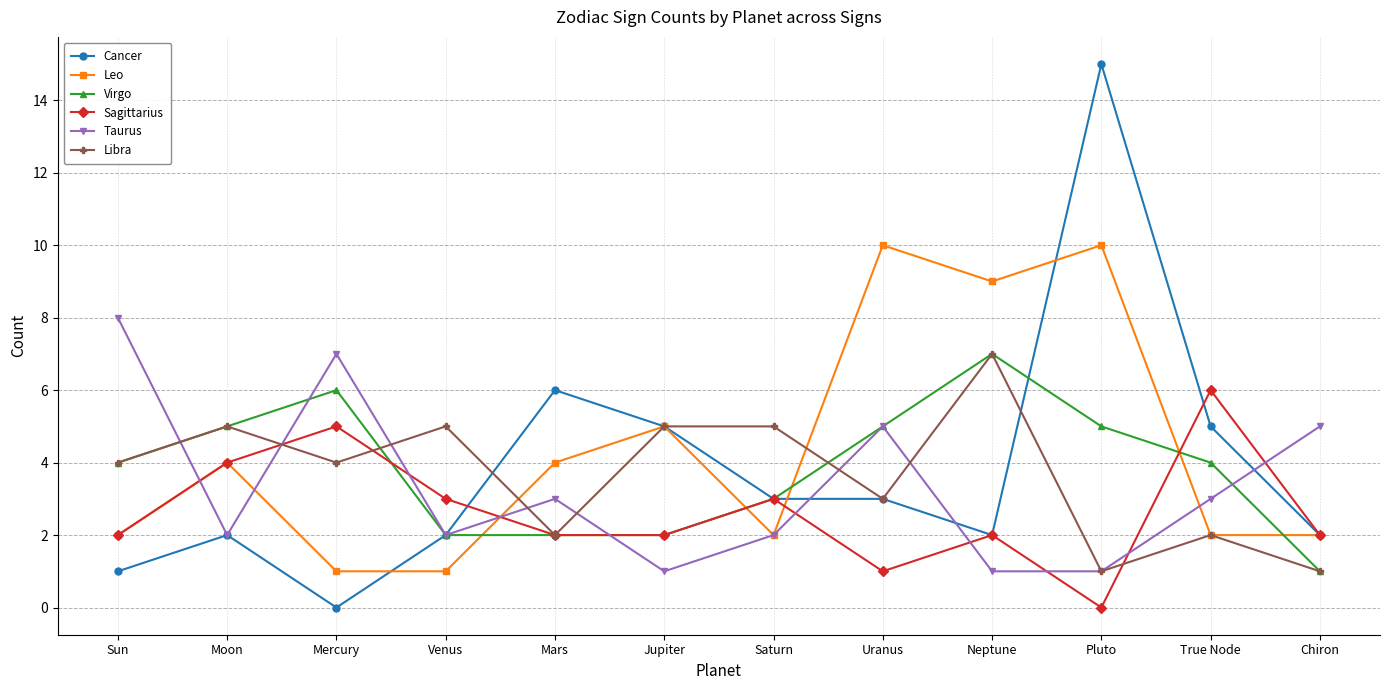

What is the total value across all series at Chiron?

13